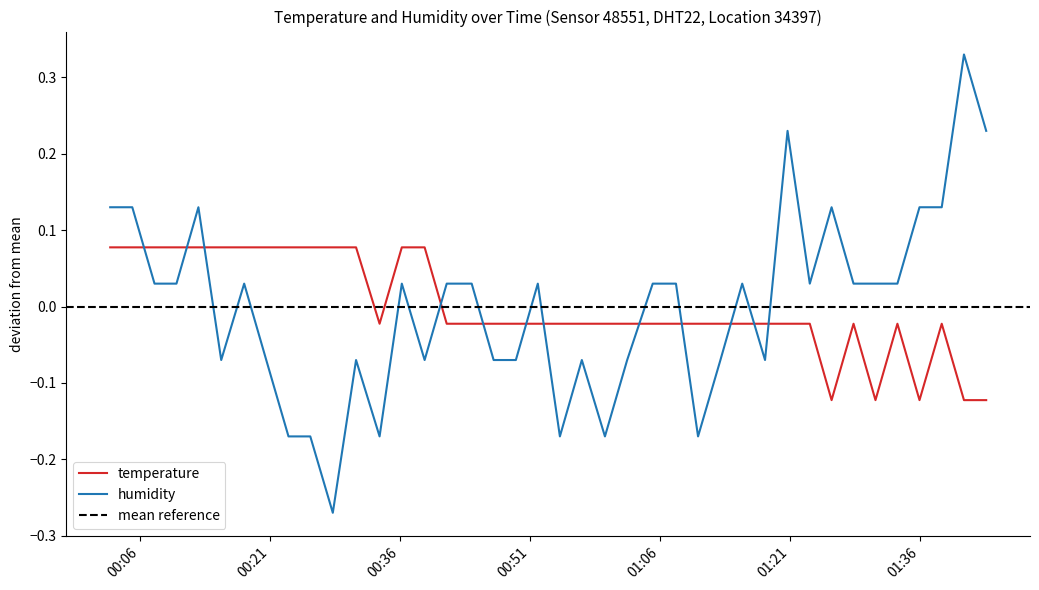

List the series in order of their peak value, highest first.

humidity, temperature